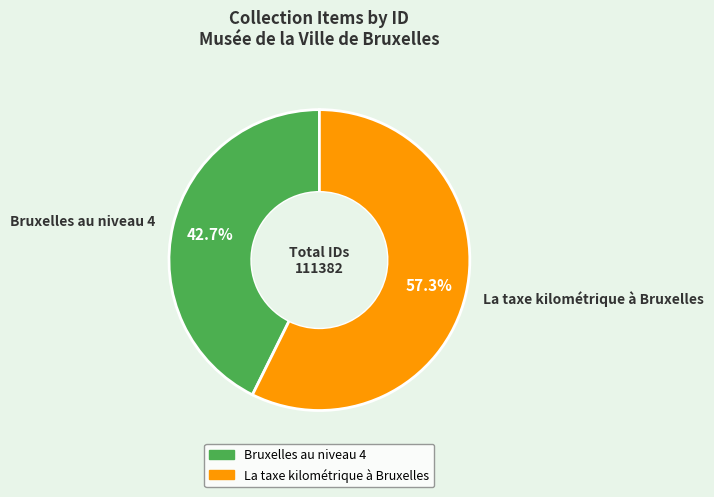

Which slice is the smallest?

Bruxelles au niveau 4